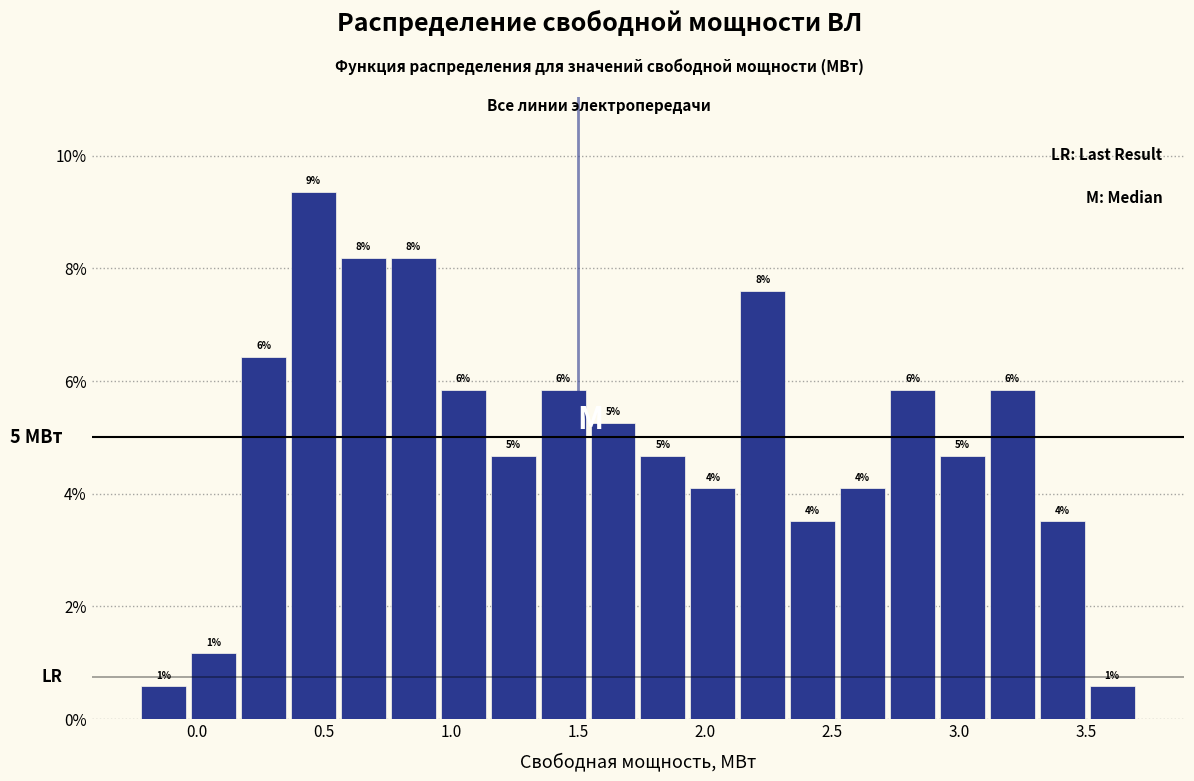

Read against the x-axis, roughly where is the centre of the tallest bar?

0.45